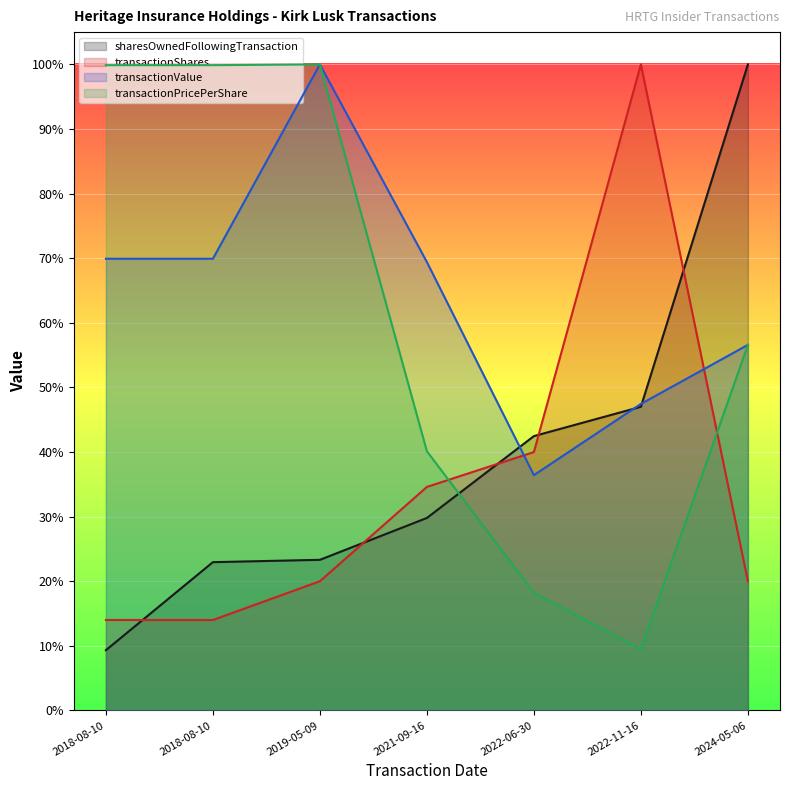

Count the transactionShares values in the range 0 to 1.

7